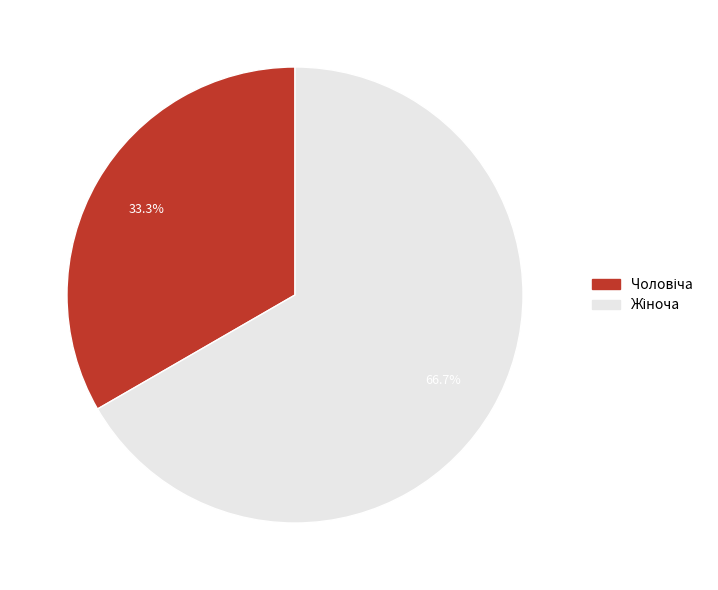

Is there any slice that represents more than half of the pie?

Yes